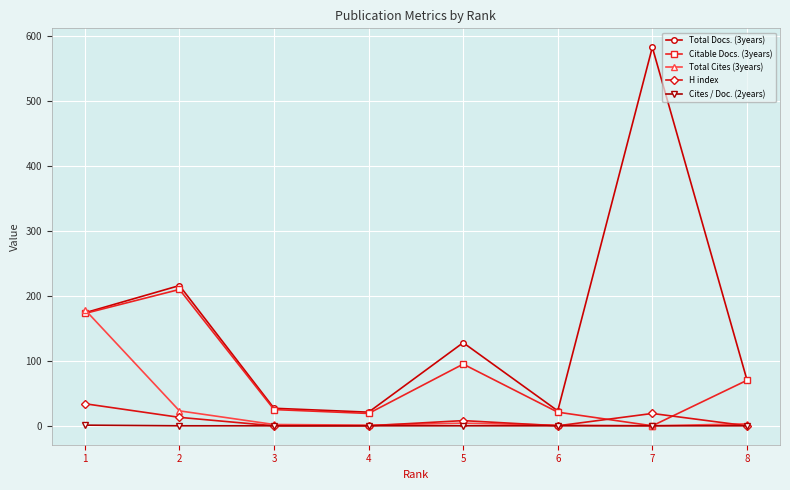

Which series has the widest spread of values?

Total Docs. (3years)